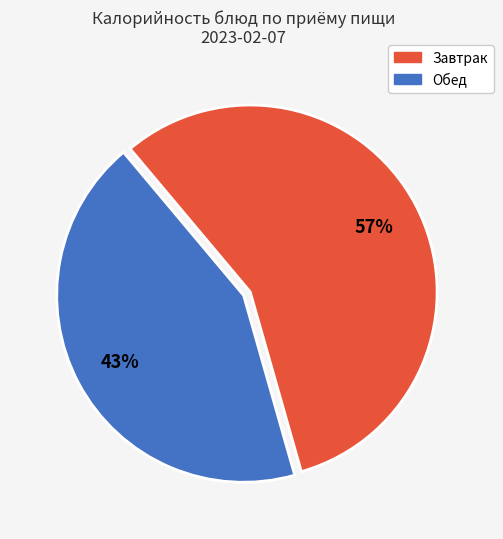

Is there a majority slice in this chart?

Yes